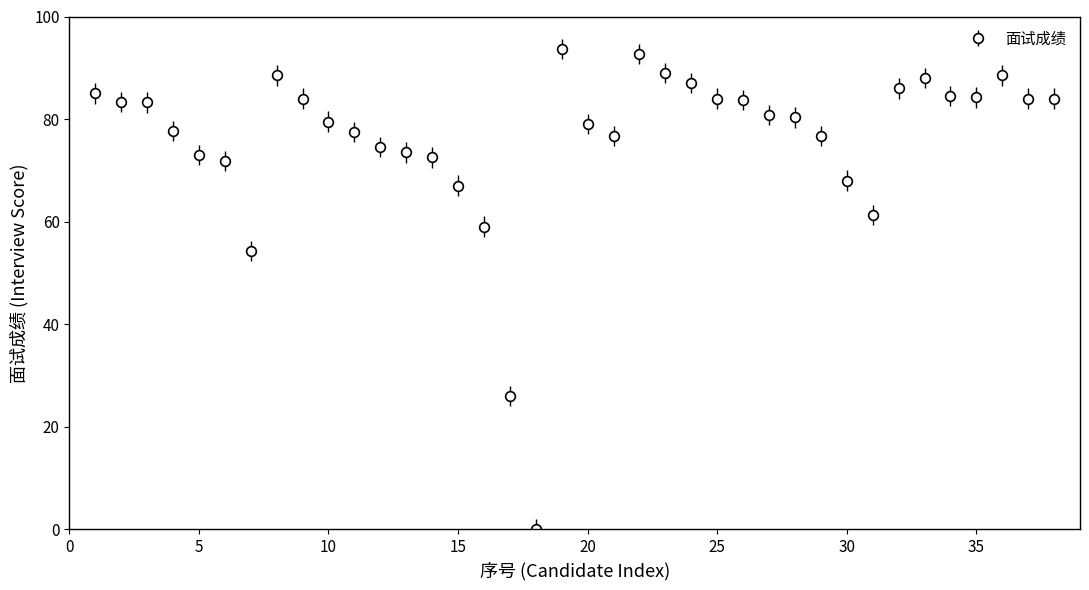

What is the sum of all values?

2882.4